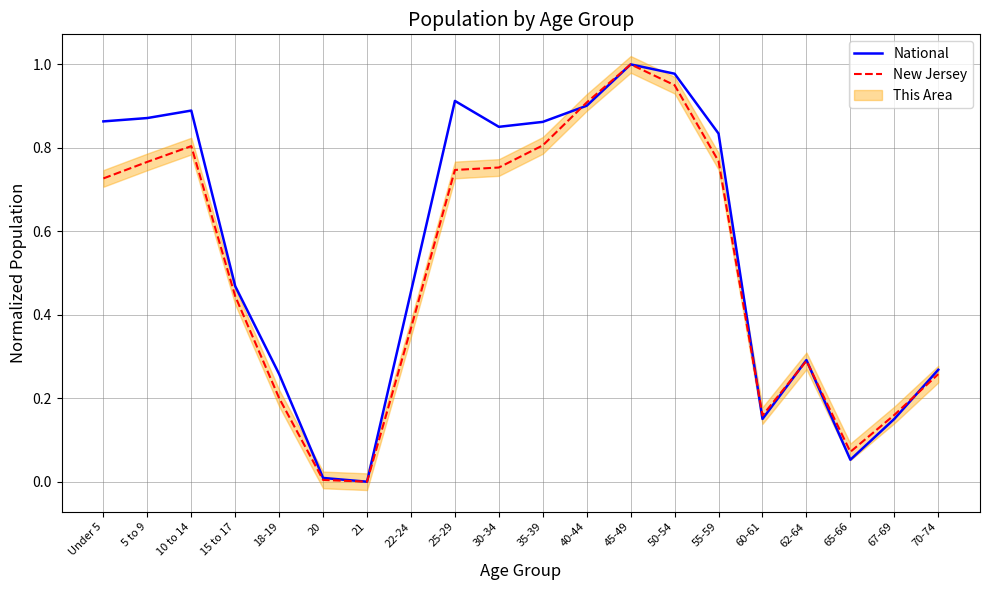

What is the difference between the second highest and minimum values in the National series?

1.0